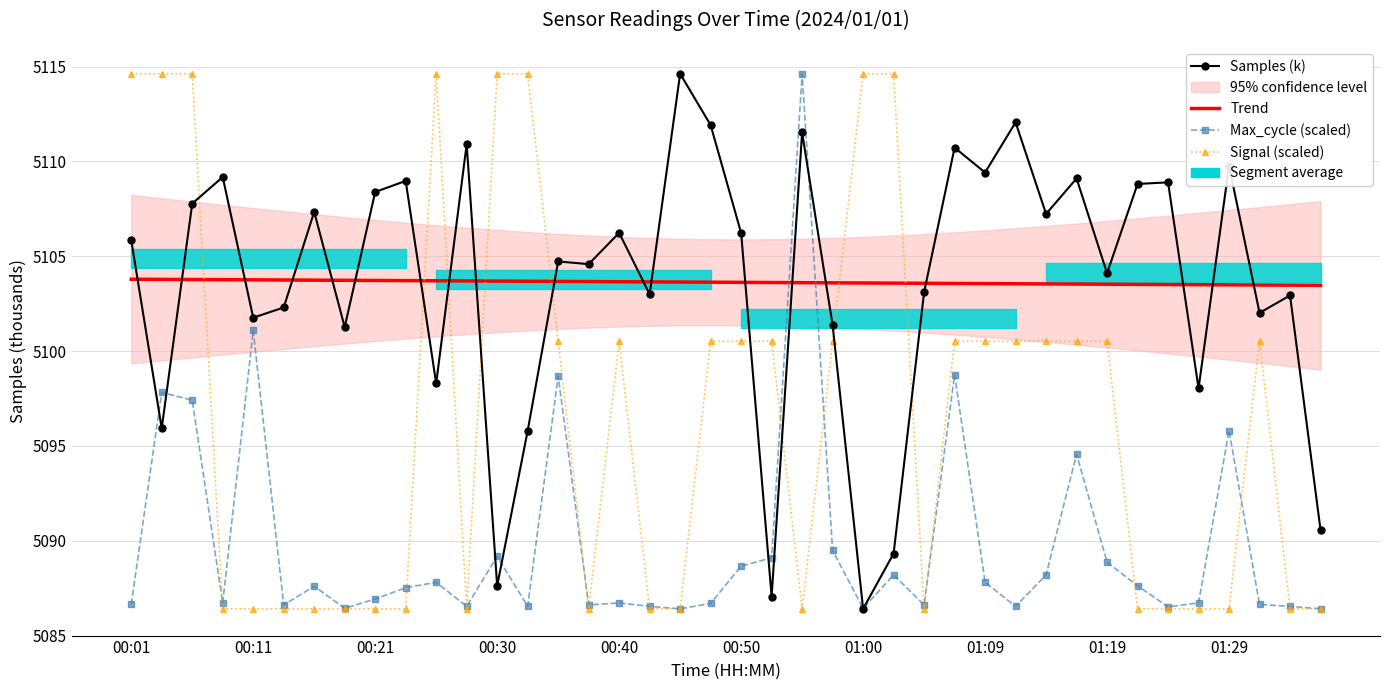

How many values in the Samples (k) series are below 5105?

20